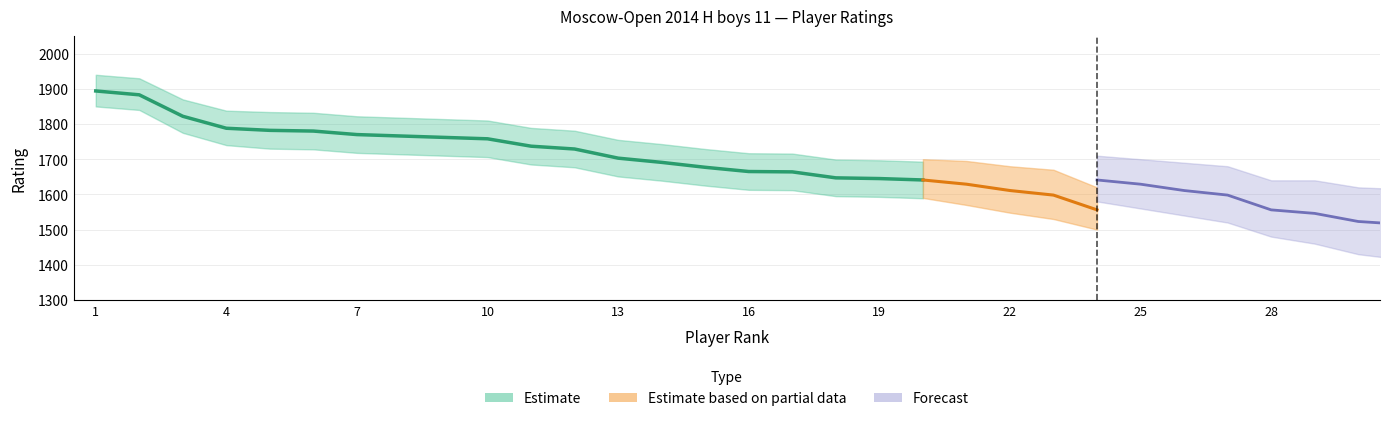

The value at 1 is 1894. True or false?

True